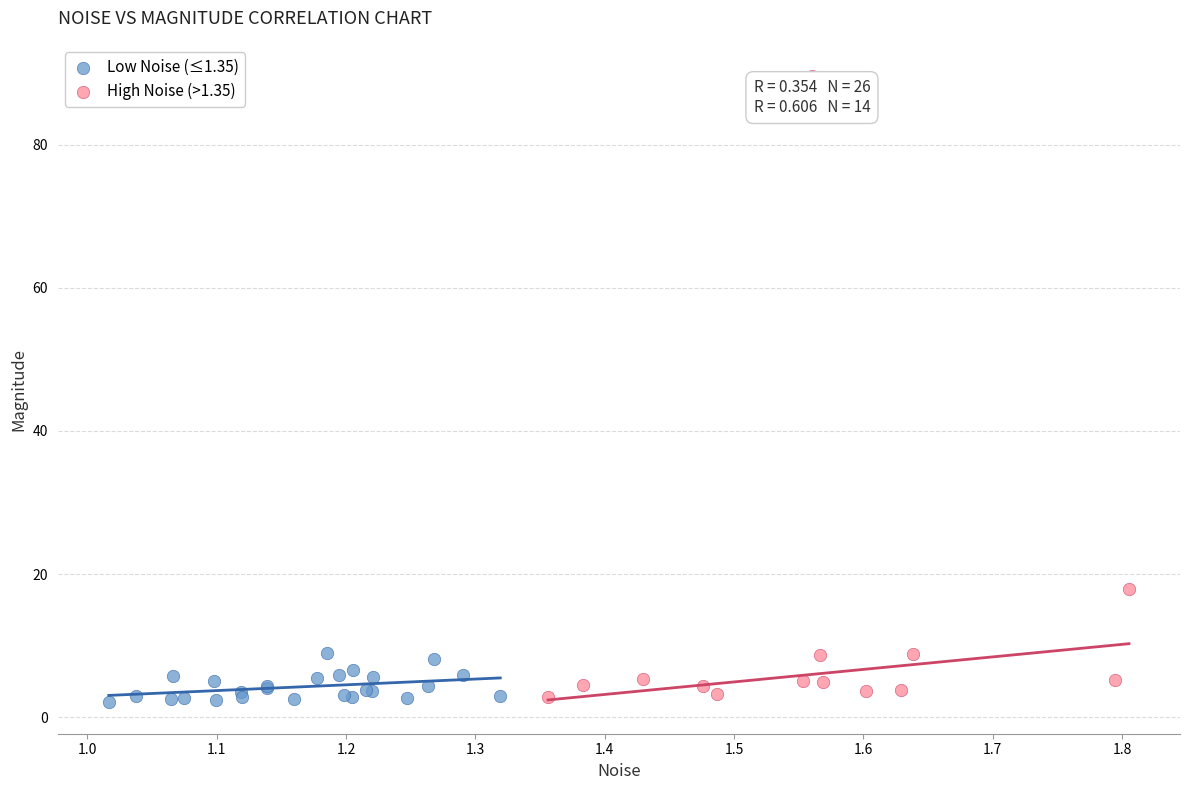

Which series has the largest Y range (max minus min)?

High Noise (>1.35)